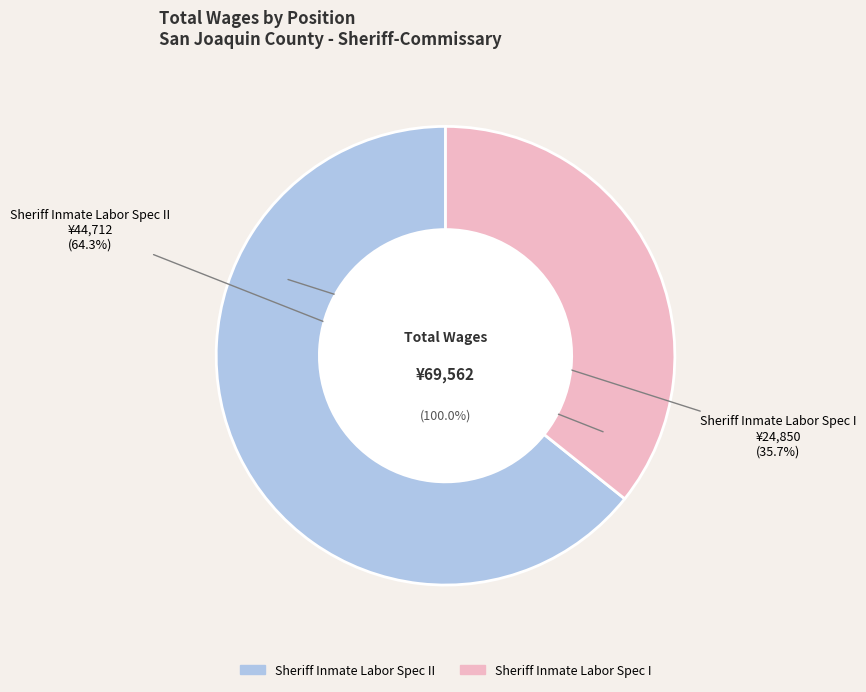

Count the number of slices in the pie.

2